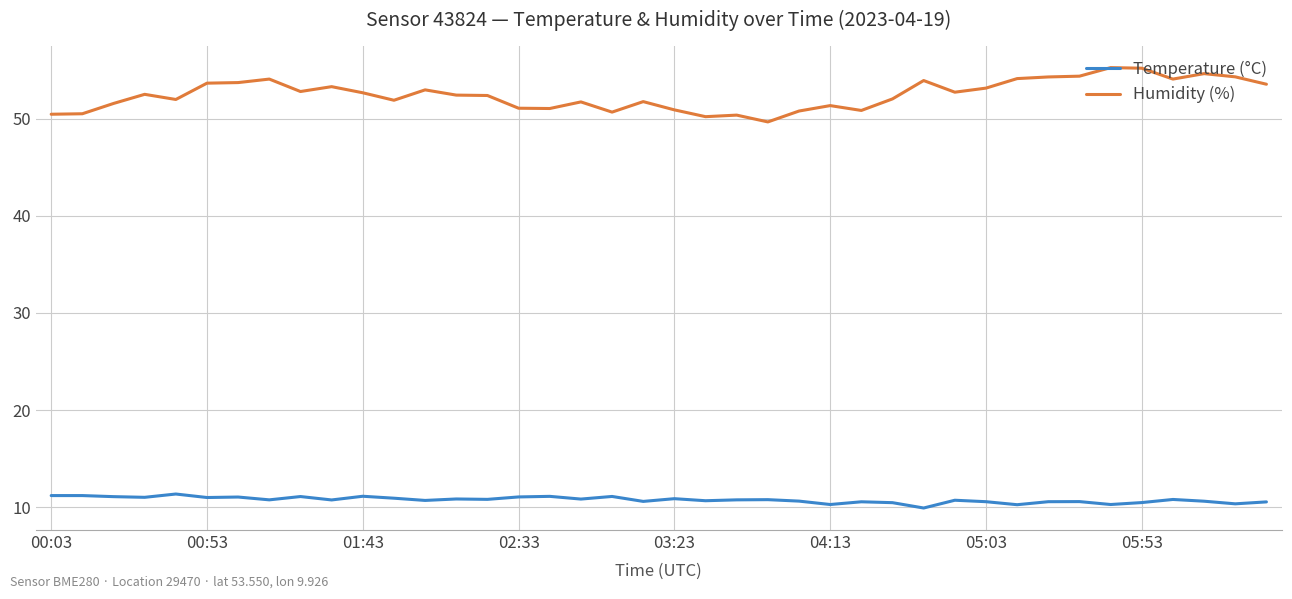

How many distinct data groups are displayed?

2